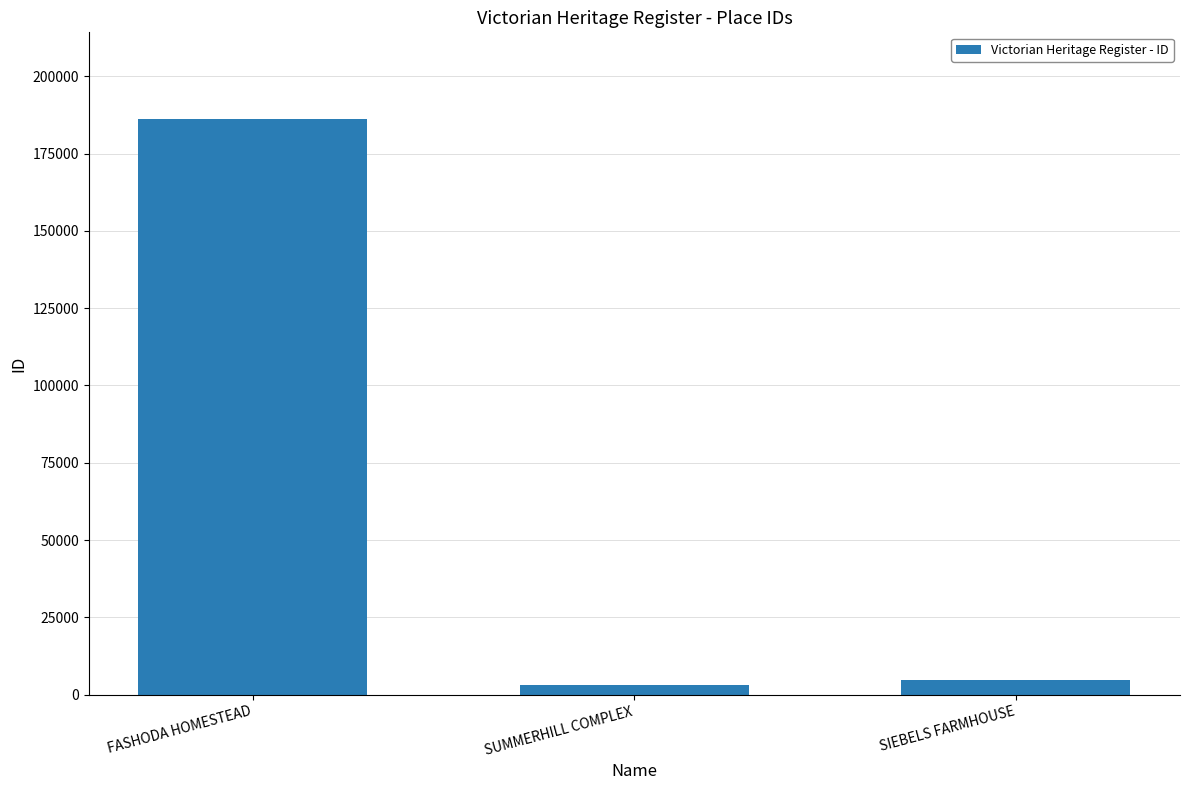

Does the chart contain stacked bars?

No